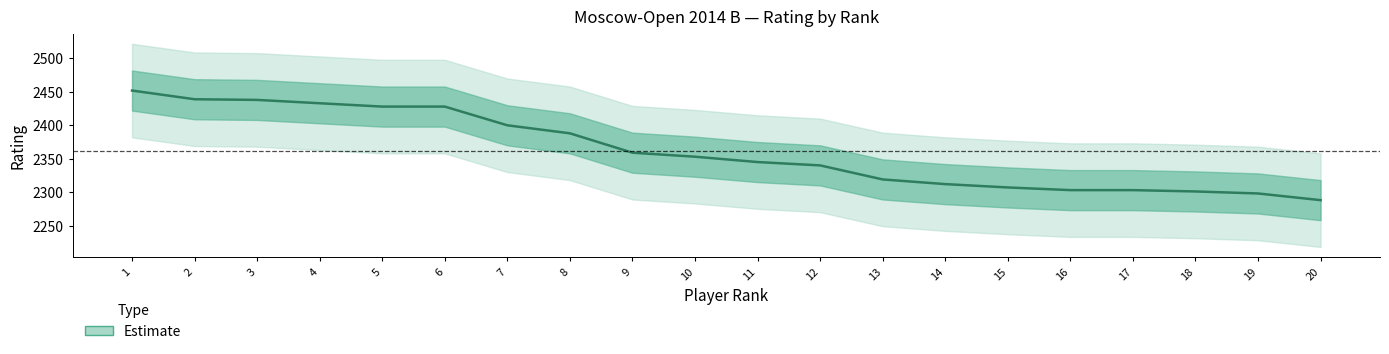

What is the average value?

2362